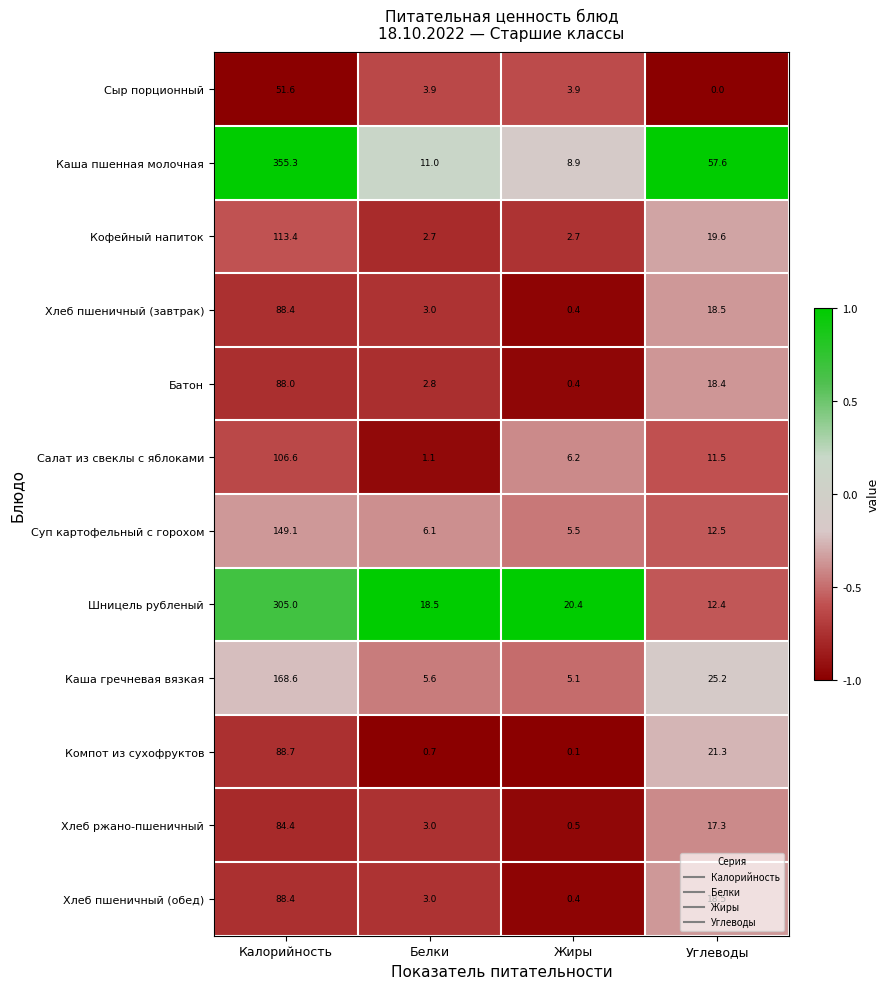

At which category does the chart reach its peak across all series?

Калорийность